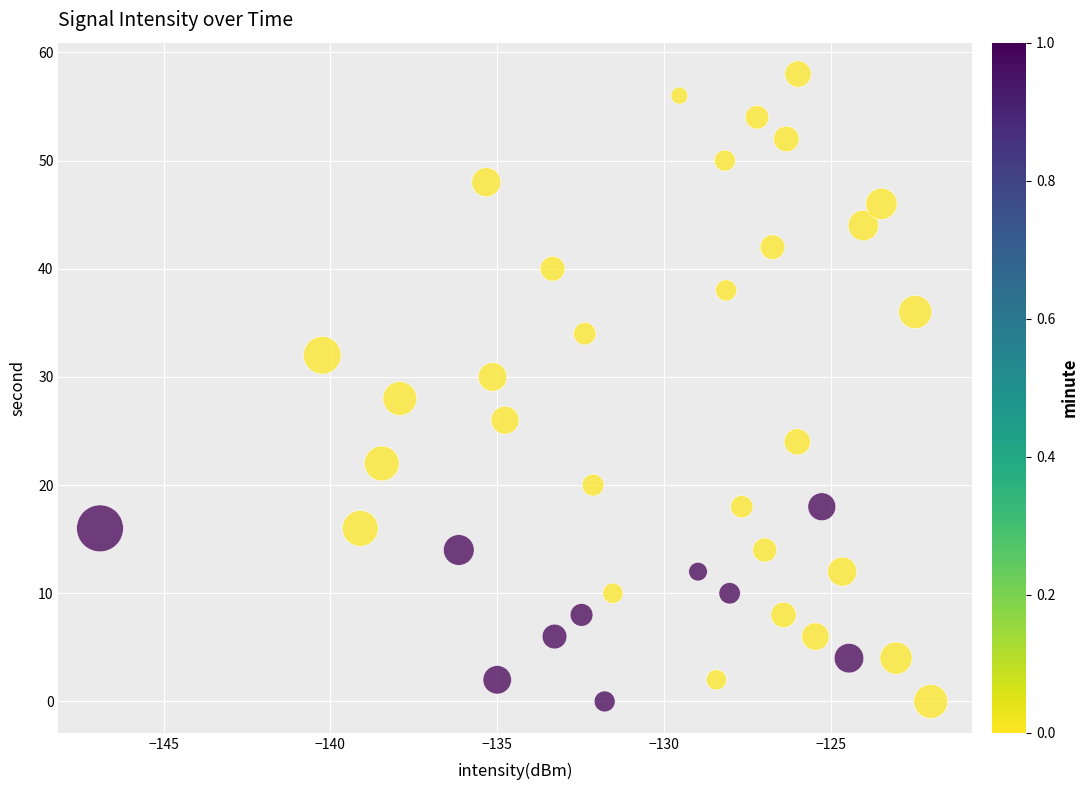

What is the range of Y values (max minus min)?

58